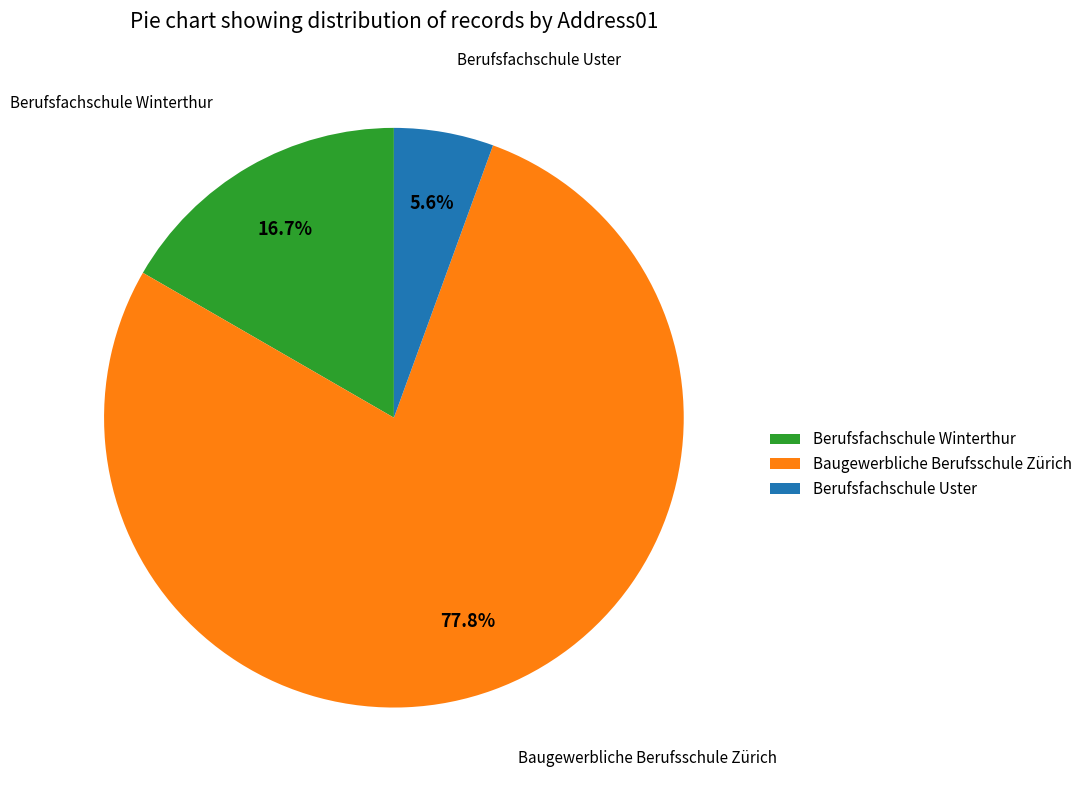

Which category accounts for the majority?

Baugewerbliche Berufsschule Zürich